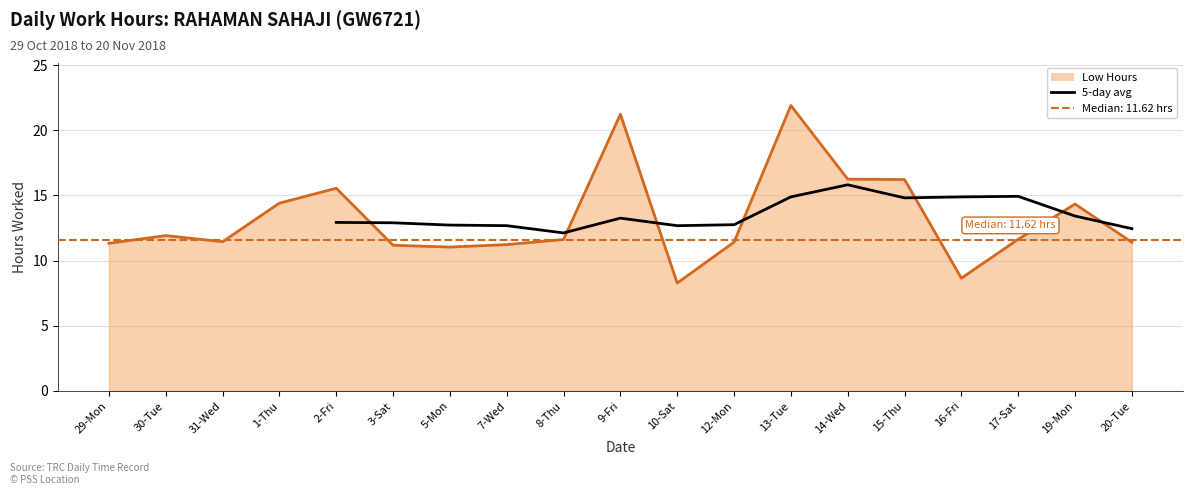

List the labels in order of value, smallest first.

10-Sat, 16-Fri, 5-Mon, 3-Sat, 7-Wed, 29-Mon, 20-Tue, 12-Mon, 31-Wed, 8-Thu, 17-Sat, 30-Tue, 19-Mon, 1-Thu, 2-Fri, 15-Thu, 14-Wed, 9-Fri, 13-Tue